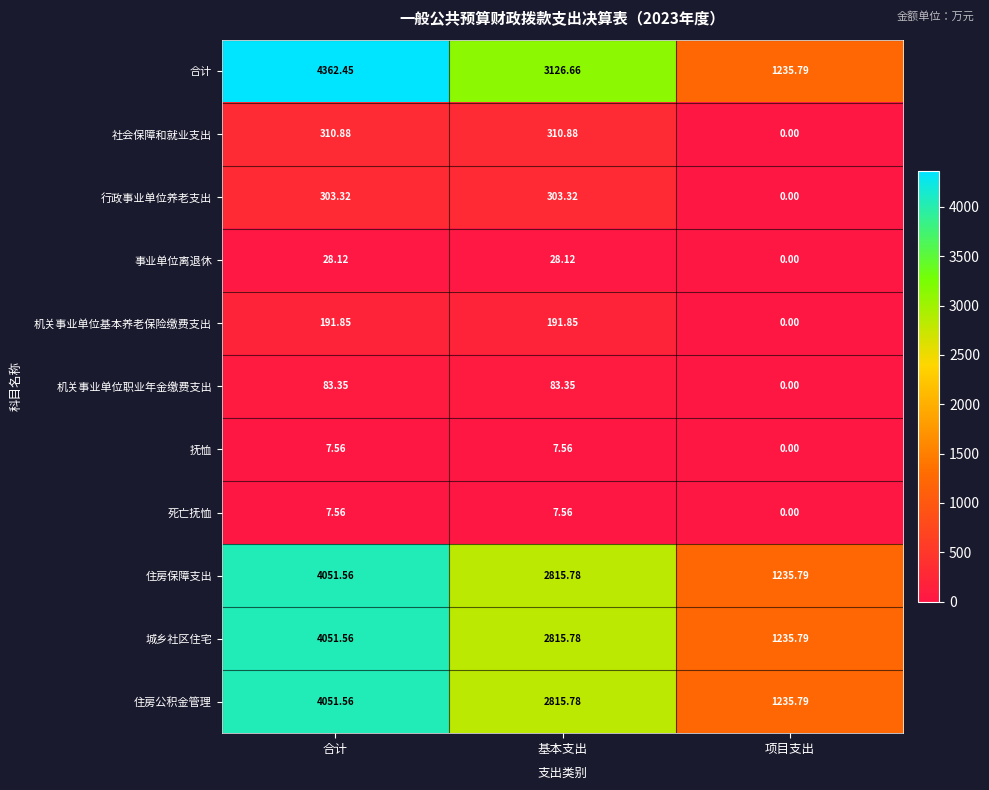

At which category is the sum across all series the highest?

合计